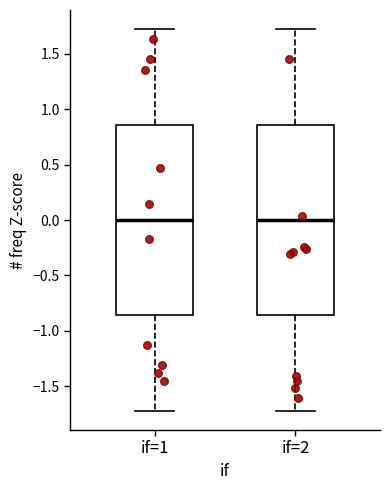

Where does the upper whisker of the box for if=1 end on the y-axis? The values are not printed on the chart, so give them approximately, as read against the axis.

1.70